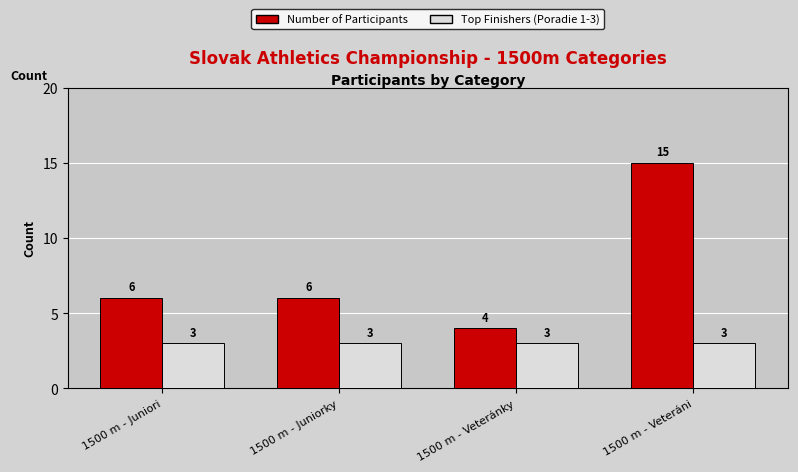

What position from the right is 1500 m - Veteráni?

1